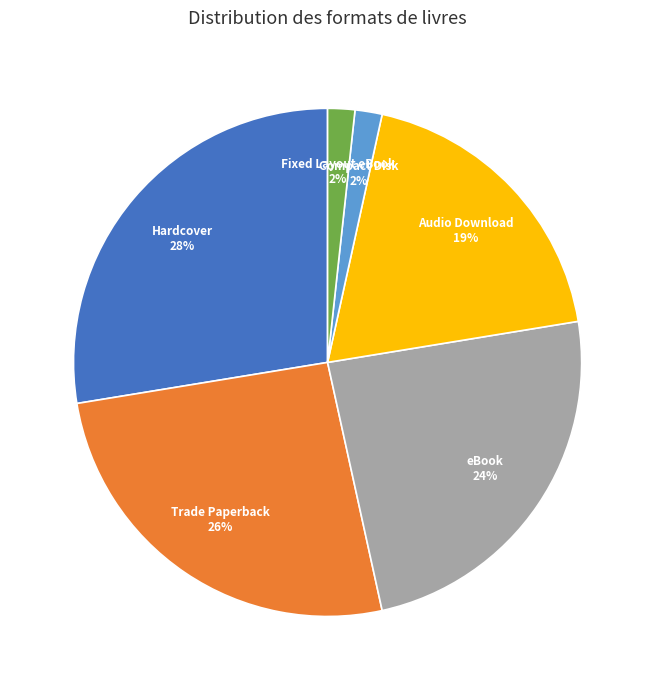

Is the sum of eBook and Hardcover greater than half?

Yes